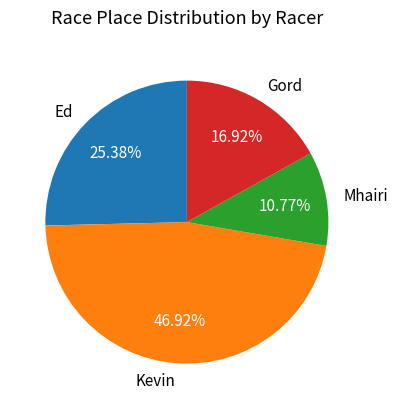

What is the ratio of the value at Gord to the value at Ed?

0.7